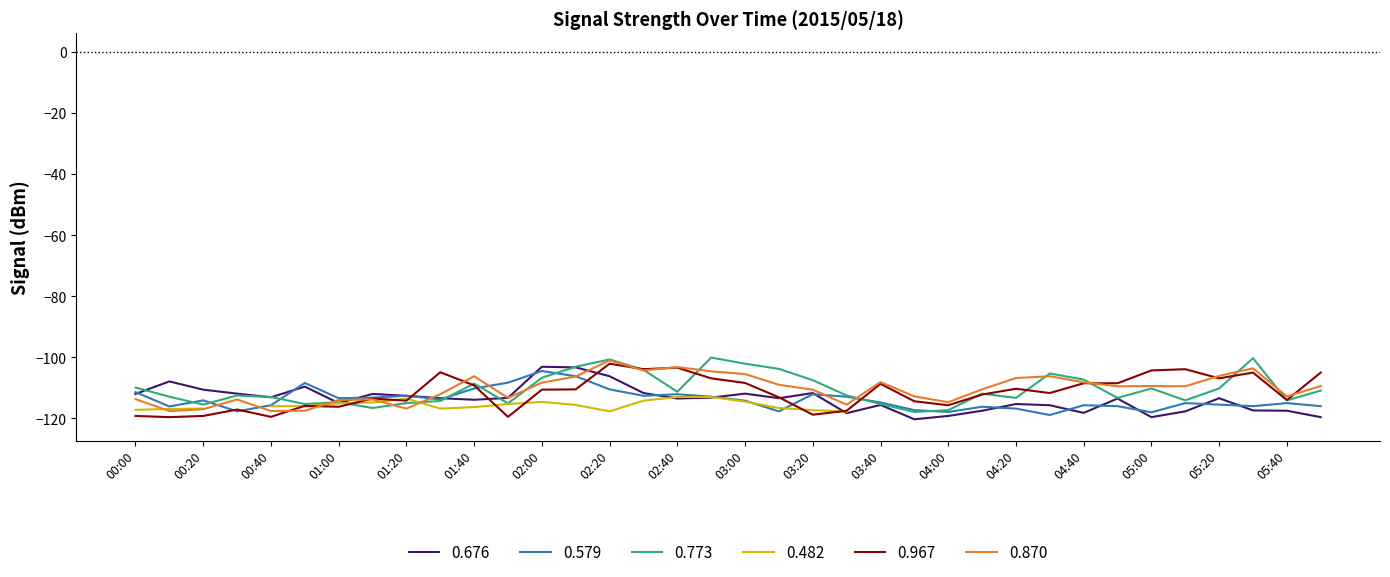

Between 02:50 and 04:40, which is larger?

02:50